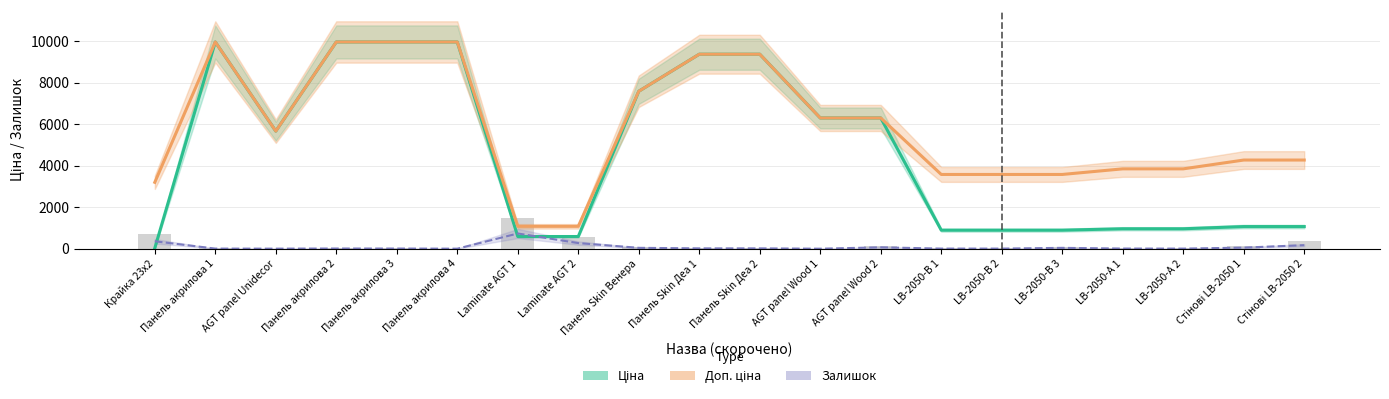

Read the Ціна value at LB-2050-А 1.

963.5